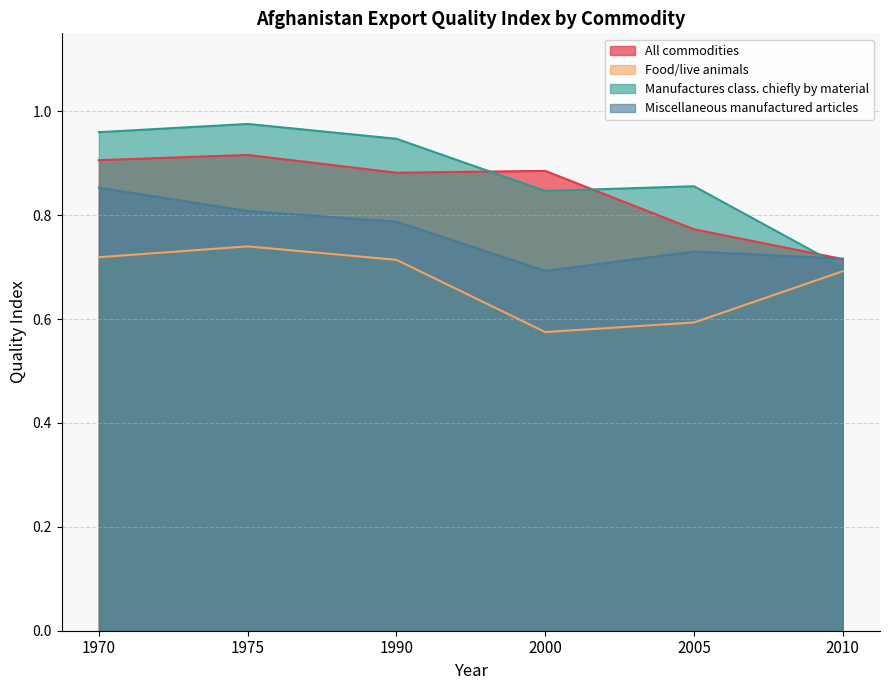

Rank the series by their maximum value, from lowest to highest.

Food/live animals, Miscellaneous manufactured articles, All commodities, Manufactures class. chiefly by material